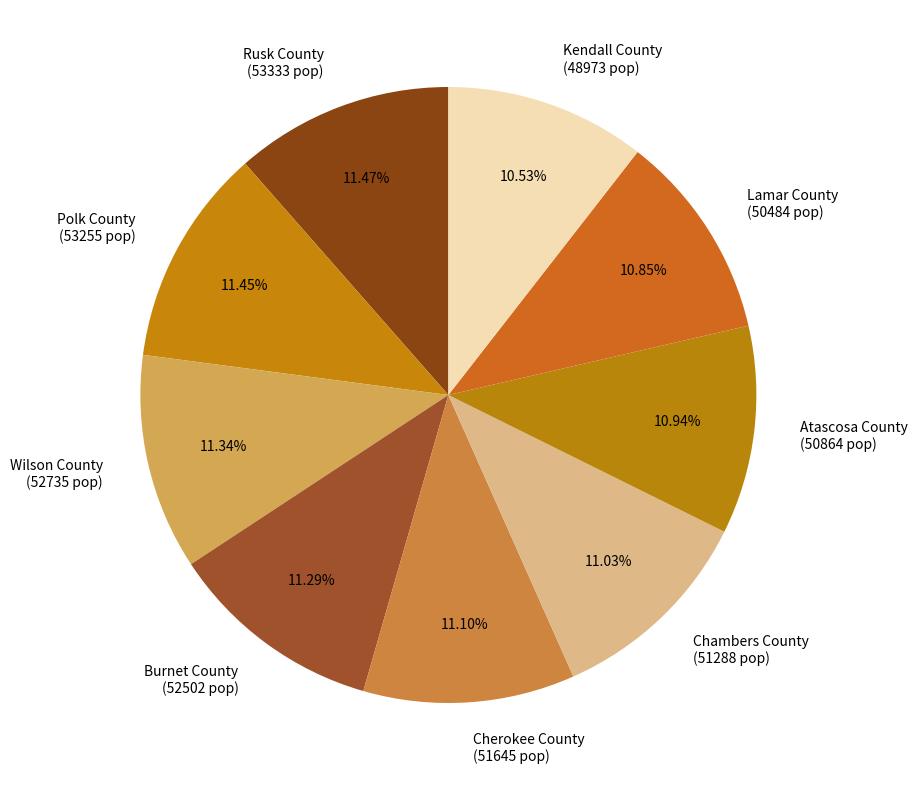

Combined, do Cherokee County (51645 pop) and Burnet County (52502 pop) account for over 50%?

No